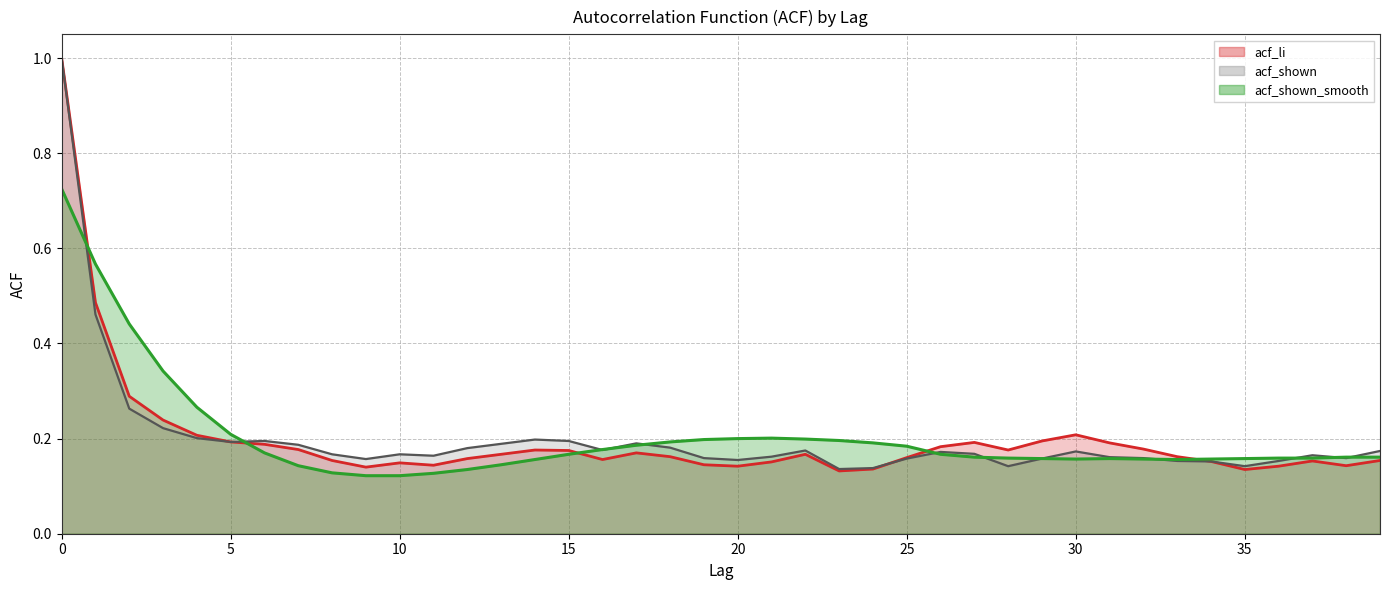

Reading right to left, transcribe all the data shown in this chart.

acf_li: 39=0.2	38=0.1	37=0.2	36=0.1	35=0.1	34=0.2	33=0.2	32=0.2	31=0.2	30=0.2	29=0.2	28=0.2	27=0.2	26=0.2	25=0.2	24=0.1	23=0.1	22=0.2	21=0.2	20=0.1	19=0.1	18=0.2	17=0.2	16=0.2	15=0.2	14=0.2	13=0.2	12=0.2	11=0.1	10=0.1	9=0.1	8=0.2	7=0.2	6=0.2	5=0.2	4=0.2	3=0.2	2=0.3	1=0.5	0=1.0
acf_shown: 39=0.2	38=0.2	37=0.2	36=0.2	35=0.1	34=0.2	33=0.2	32=0.2	31=0.2	30=0.2	29=0.2	28=0.1	27=0.2	26=0.2	25=0.2	24=0.1	23=0.1	22=0.2	21=0.2	20=0.2	19=0.2	18=0.2	17=0.2	16=0.2	15=0.2	14=0.2	13=0.2	12=0.2	11=0.2	10=0.2	9=0.2	8=0.2	7=0.2	6=0.2	5=0.2	4=0.2	3=0.2	2=0.3	1=0.5	0=1.0
acf_shown_smooth: 39=0.2	38=0.2	37=0.2	36=0.2	35=0.2	34=0.2	33=0.2	32=0.2	31=0.2	30=0.2	29=0.2	28=0.2	27=0.2	26=0.2	25=0.2	24=0.2	23=0.2	22=0.2	21=0.2	20=0.2	19=0.2	18=0.2	17=0.2	16=0.2	15=0.2	14=0.2	13=0.1	12=0.1	11=0.1	10=0.1	9=0.1	8=0.1	7=0.1	6=0.2	5=0.2	4=0.3	3=0.3	2=0.4	1=0.6	0=0.7